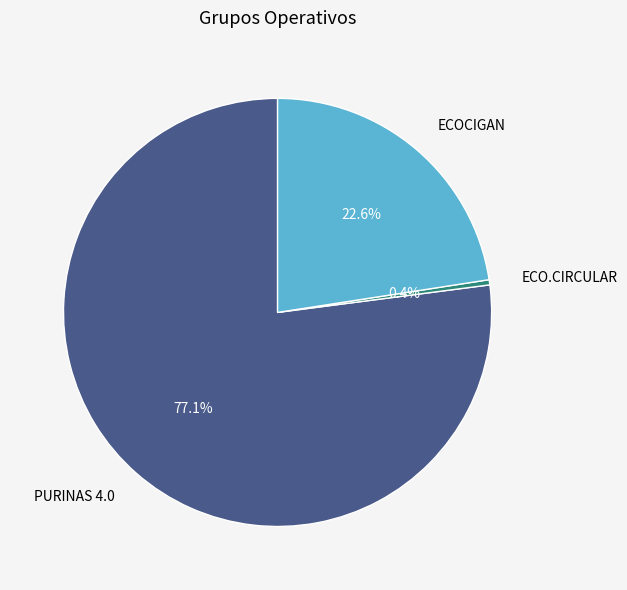

How much of the chart is everything except ECOCIGAN?

77.4%